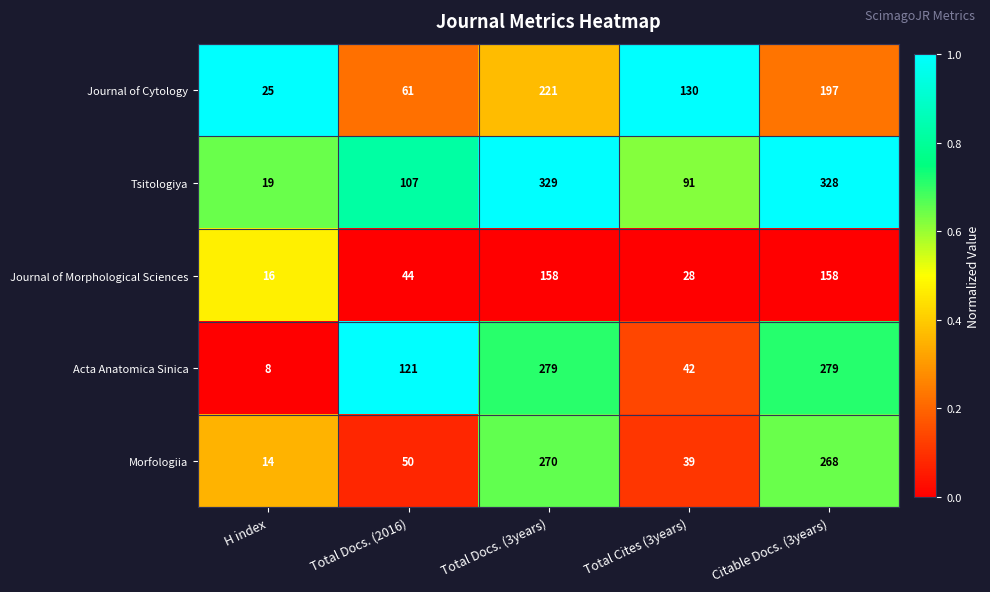

At Citable Docs. (3years), list the series in order from smallest to largest.

Journal of Morphological Sciences, Journal of Cytology, Morfologiia, Acta Anatomica Sinica, Tsitologiya